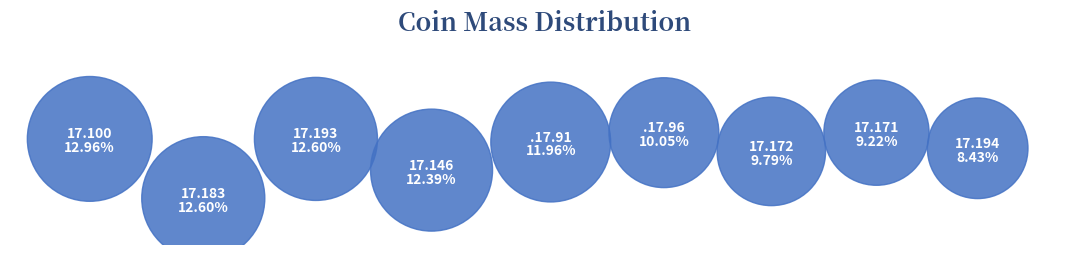

Which category has the biggest portion of the pie?

1991.17.100